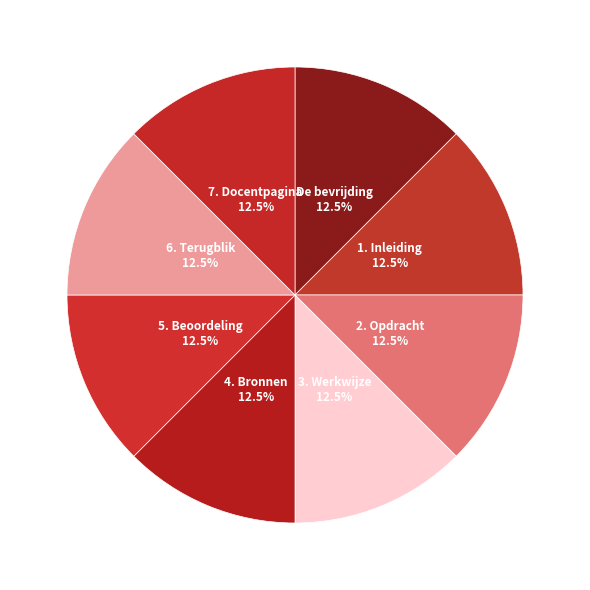

True or false: 1. Inleiding accounts for 1% of the total.

False